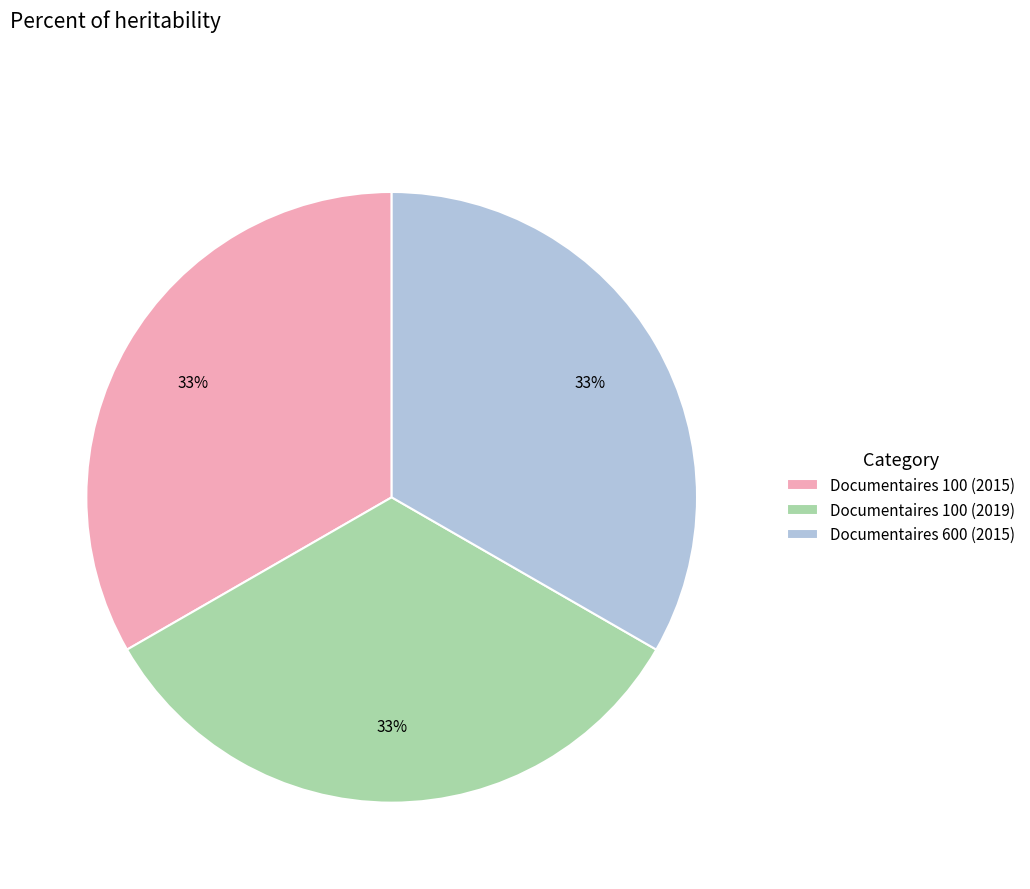

The Documentaires 600 (2015) slice represents 23% of the pie. True or false?

False